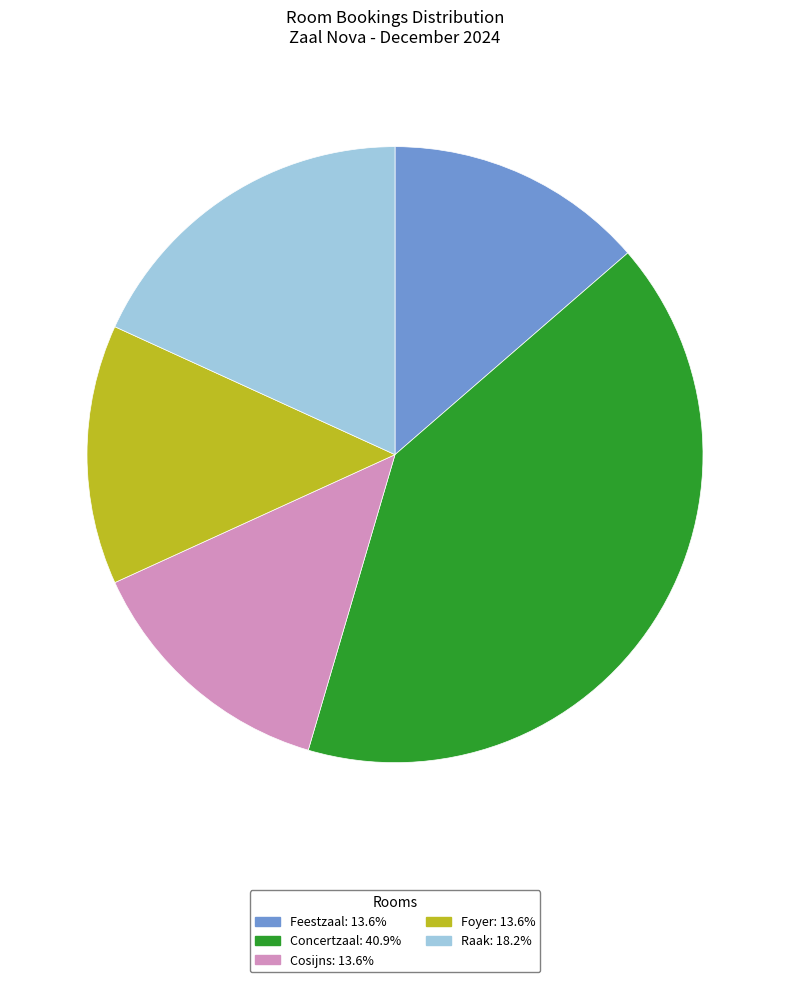

Is there any slice that represents more than half of the pie?

No